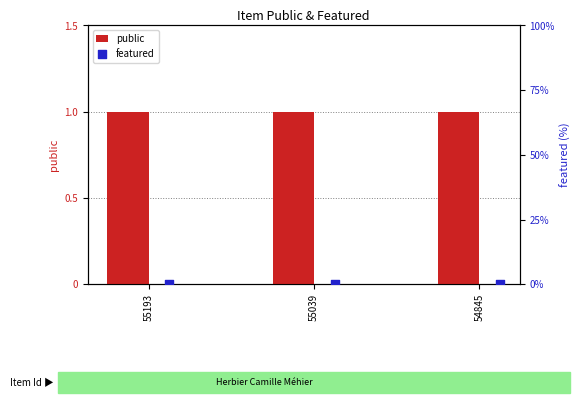

At which category is the sum across all series the highest?

55193